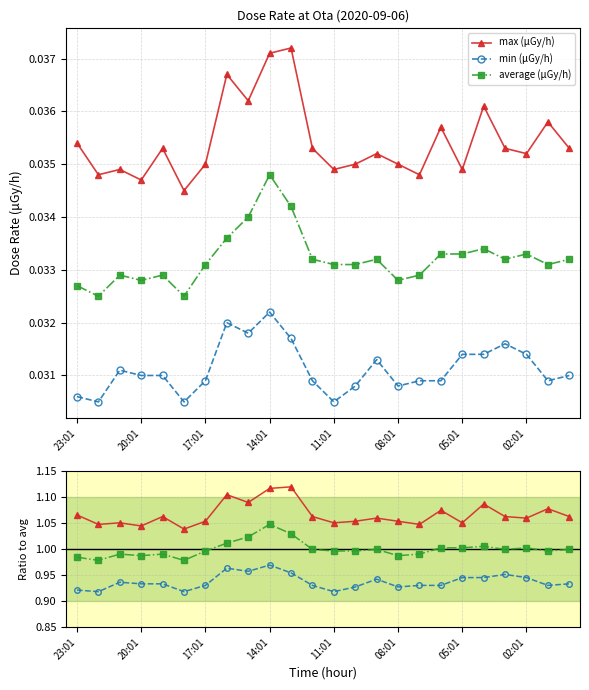

How many lines are shown in the chart?

3